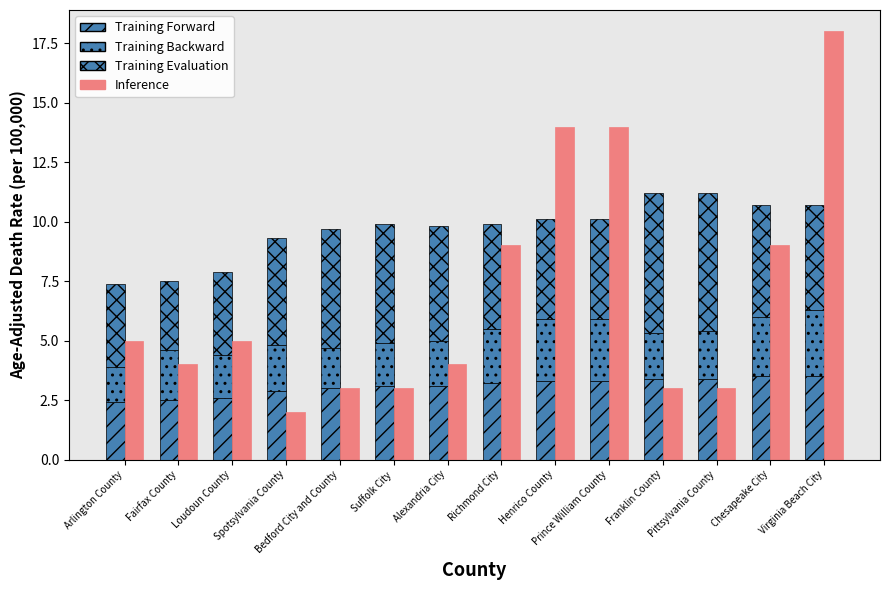

What is the average value of the Training Forward series?

3.1